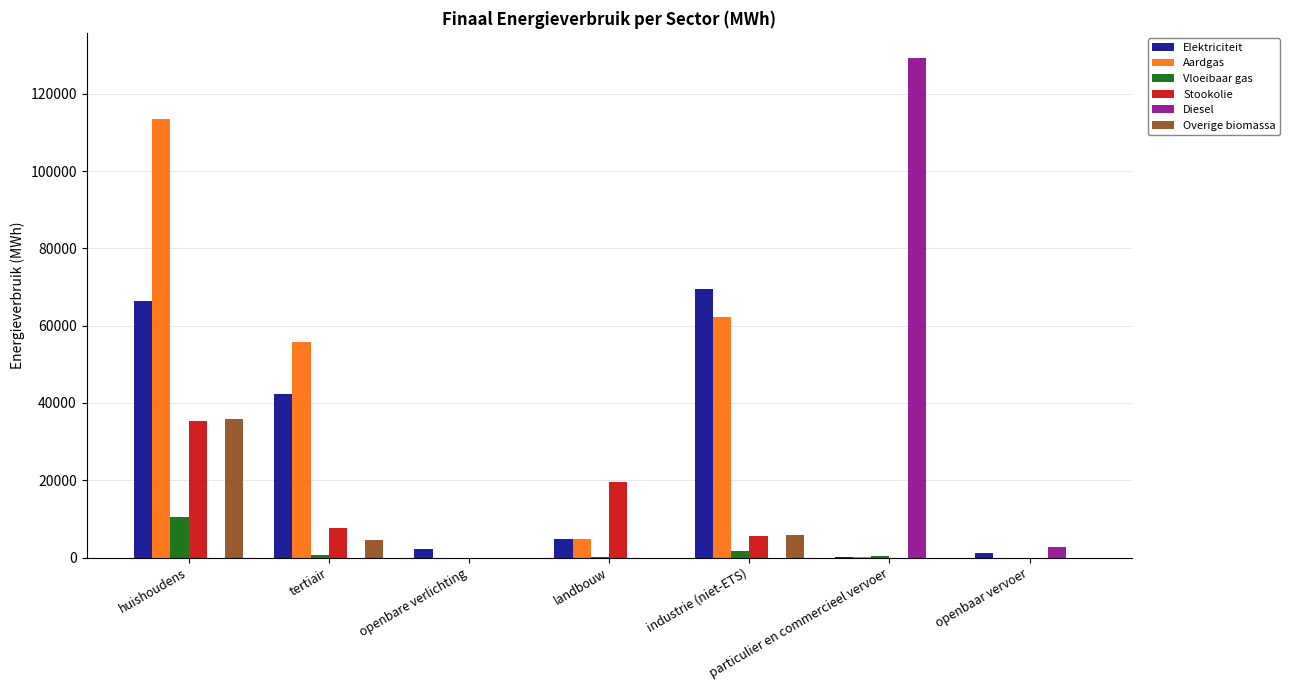

Which series has the largest total across all categories?

Aardgas